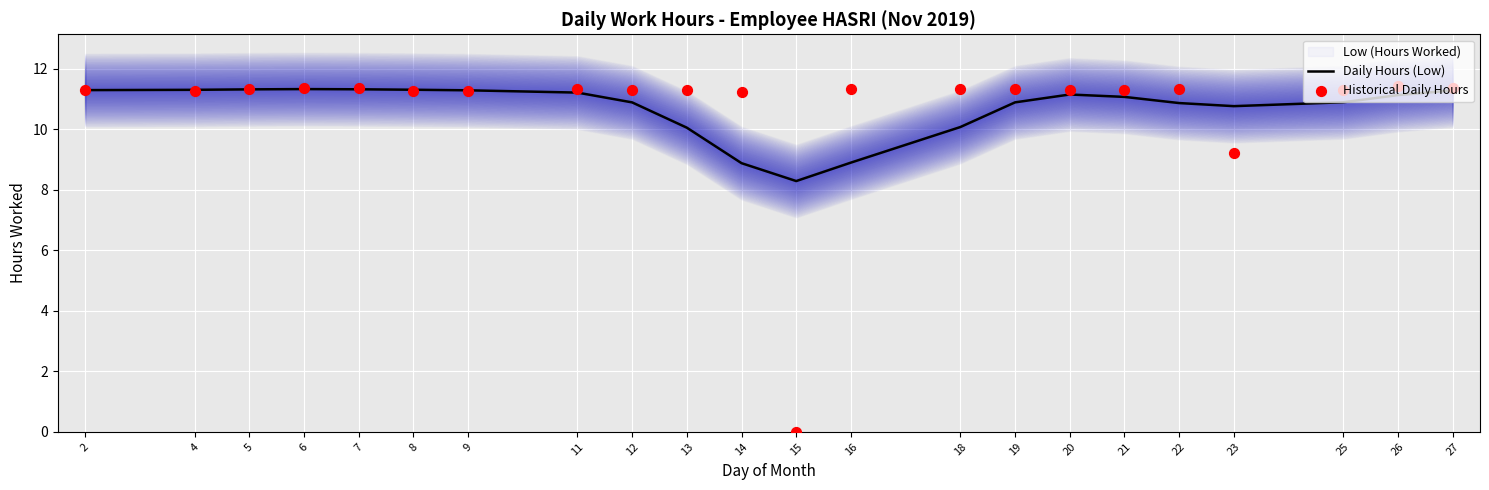

Which series has the largest total across all categories?

Daily Hours (Low)